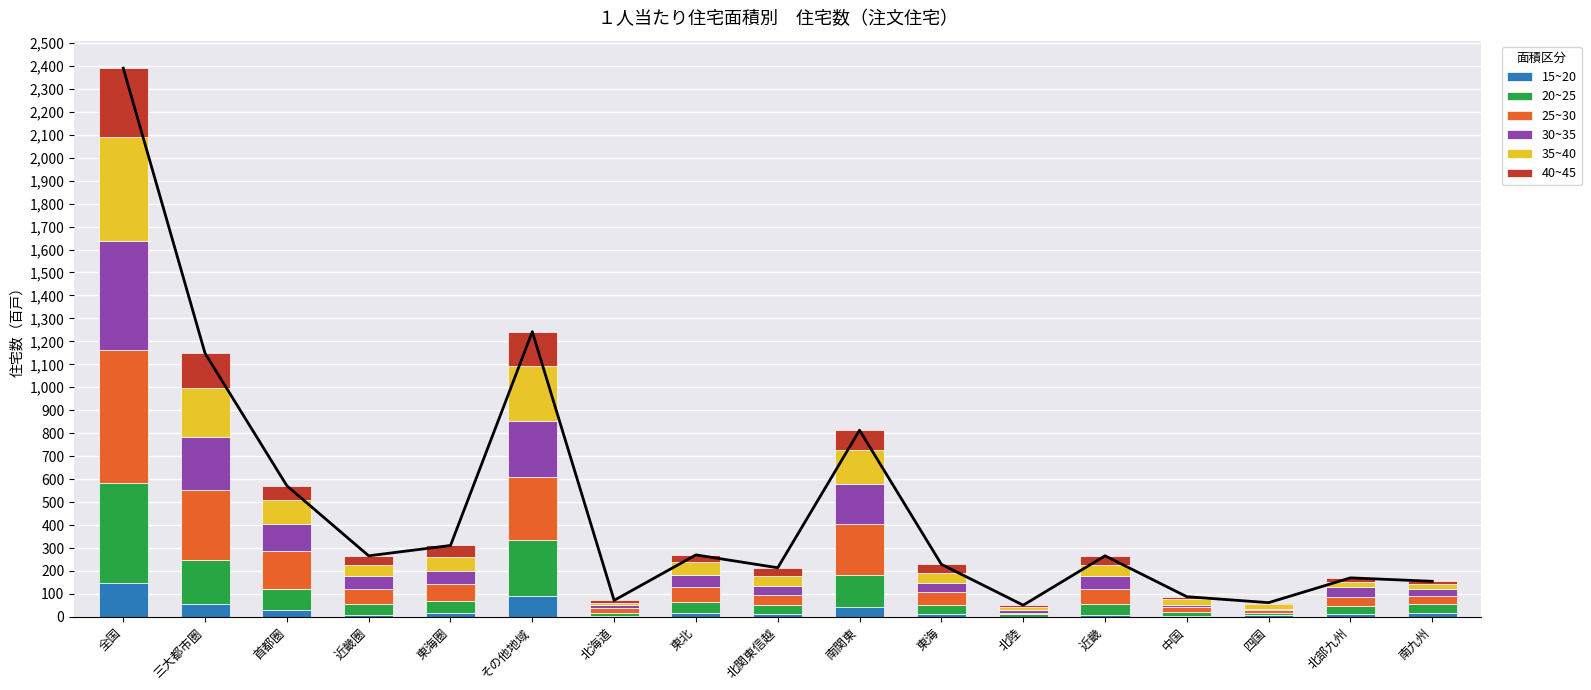

Reading left to right, transcribe all the data shown in this chart.

15~20: 149	58	29	10	19	91	6	19	14	44	14	0	10	6	8	11	17
20~25: 436	190	92	48	50	246	11	46	39	138	37	13	48	16	9	38	41
25~30: 577	305	166	65	74	272	20	65	43	223	56	6	65	19	11	36	33
30~35: 475	231	118	55	58	244	13	51	39	172	41	12	55	11	7	45	29
35~40: 452	213	106	49	58	239	11	56	42	148	42	12	49	25	22	23	22
40~45: 301	151	60	39	52	150	11	33	37	88	39	8	39	11	5	17	13